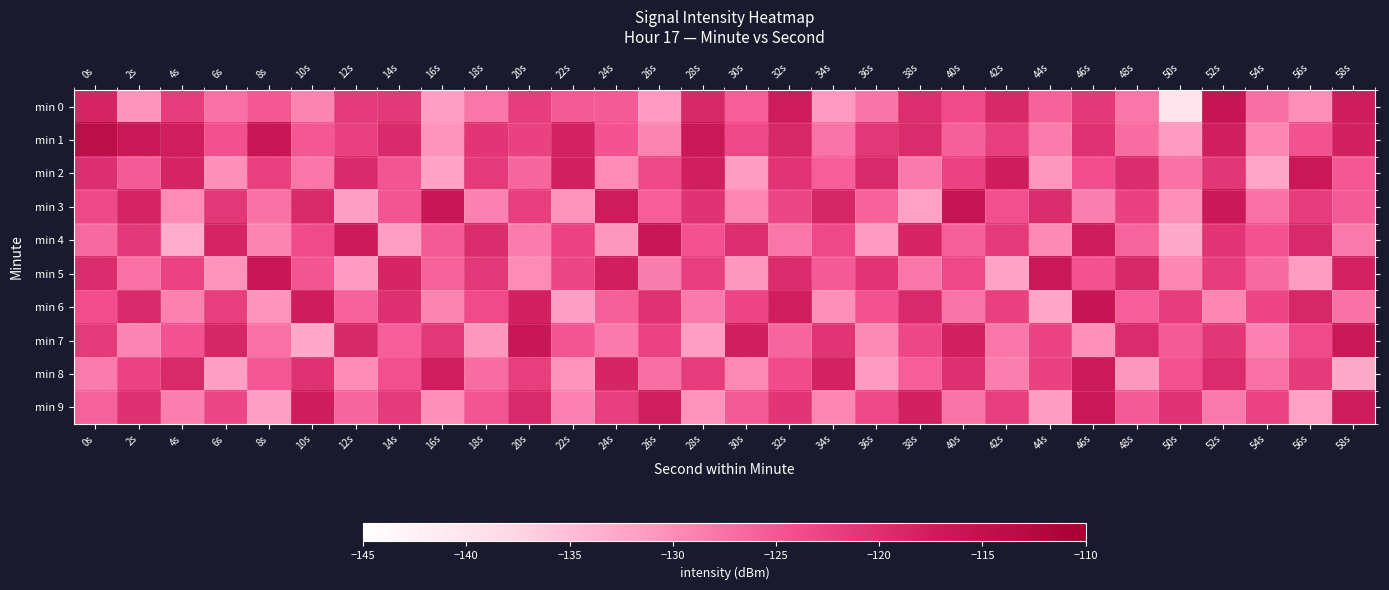

What is the total value across all series at 30s?

-1256.4